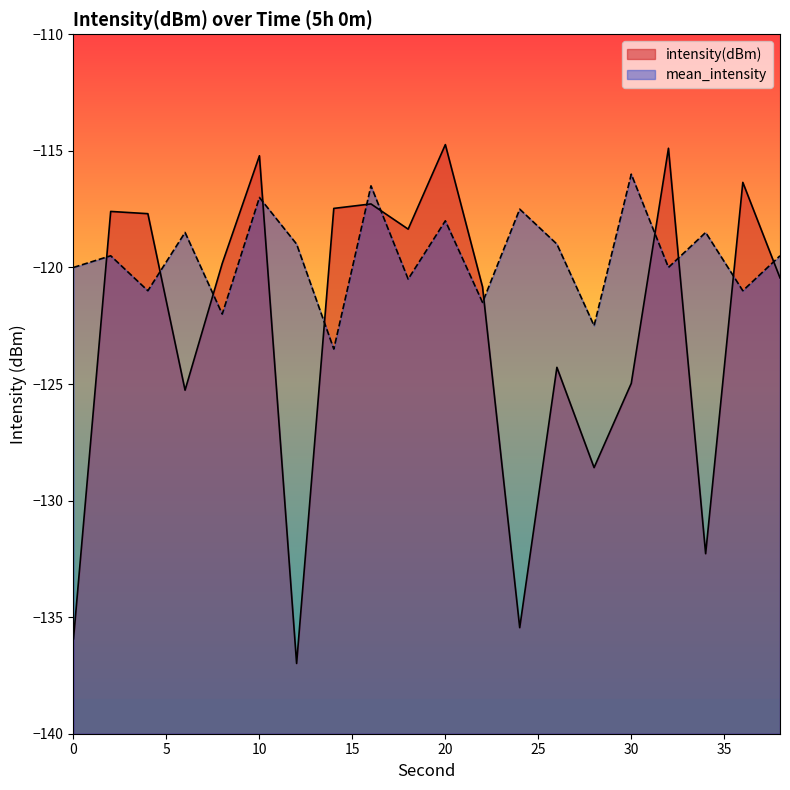

True or false: intensity(dBm) and mean_intensity intersect in this chart.

True